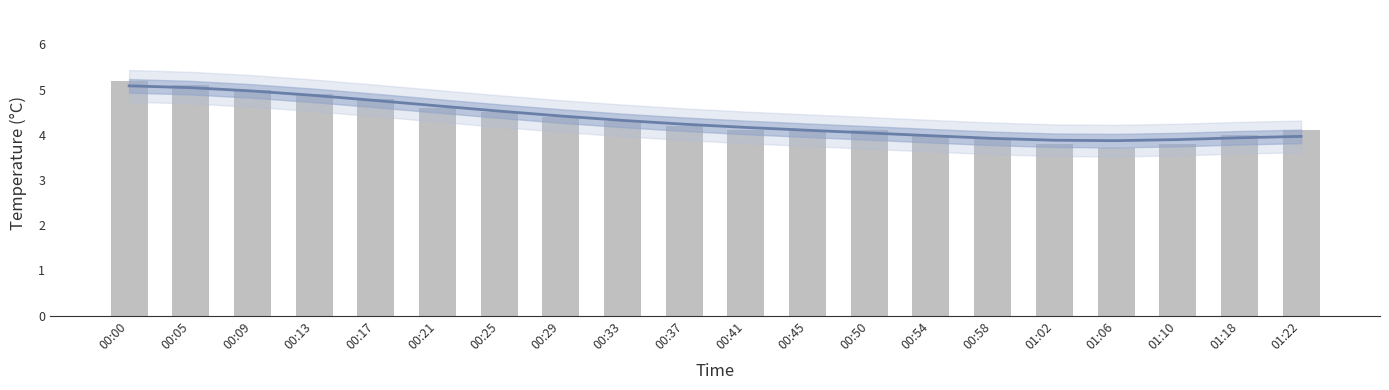

What is the greatest value displayed?

5.2